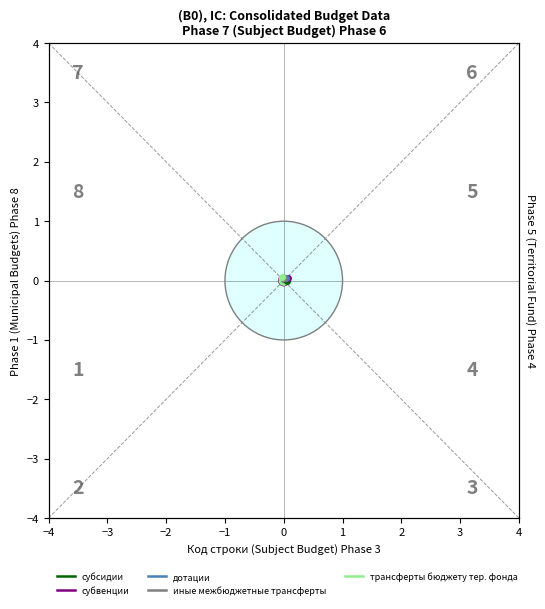

At which label is субсидии closest to 0?

−4